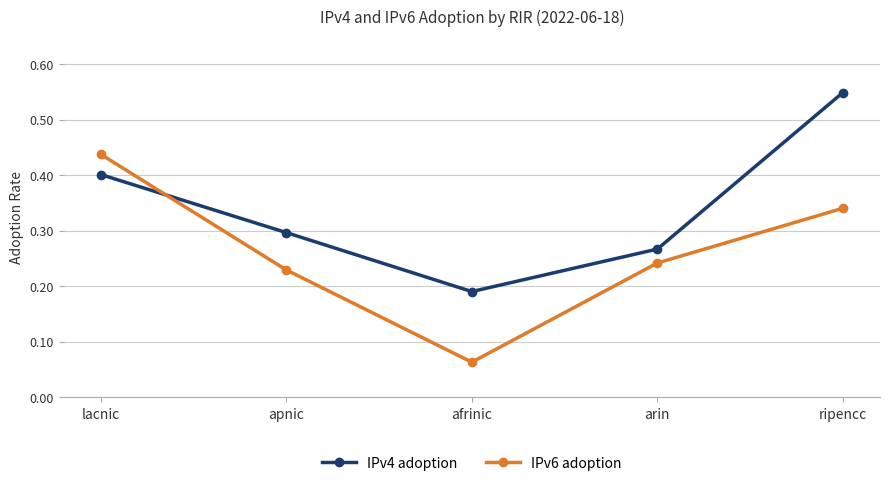

Rank the categories by IPv6 adoption value from lowest to highest.

afrinic, apnic, arin, ripencc, lacnic